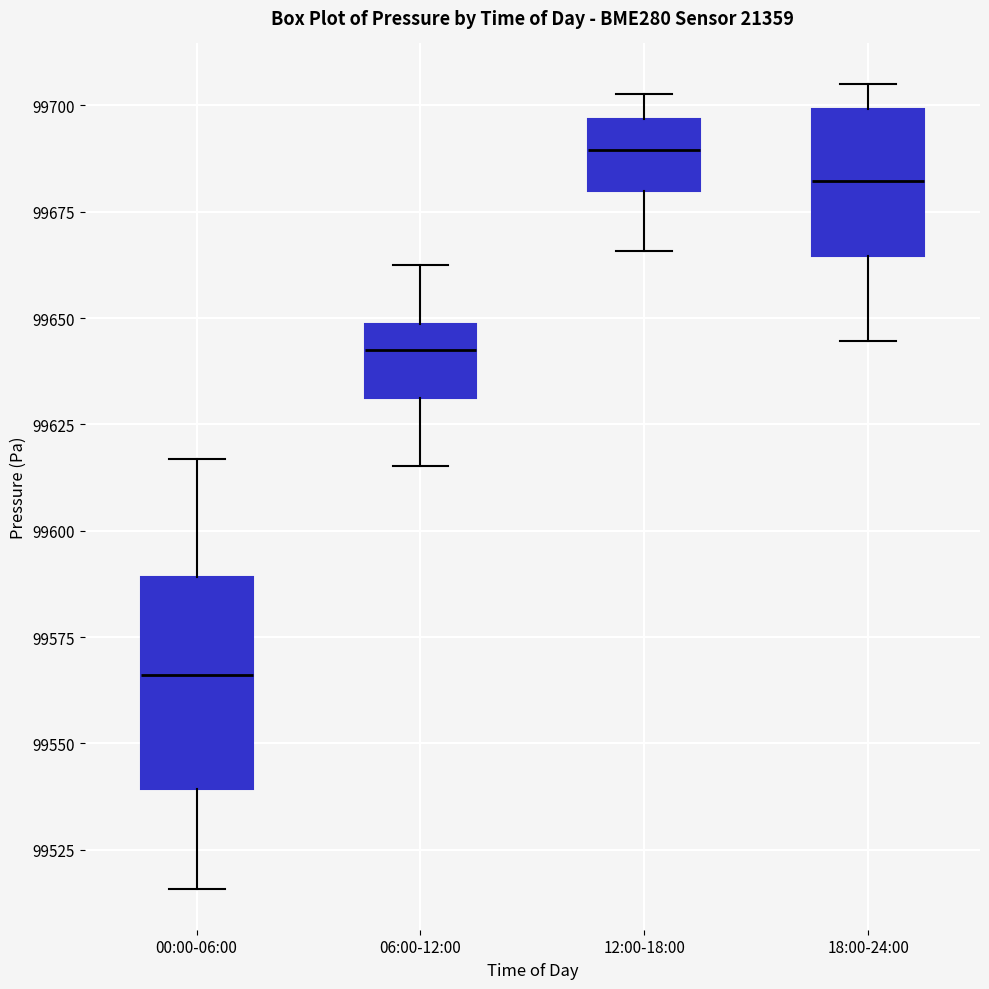

Where is the upper edge of the box for 18:00-24:00 on the y-axis? The values are not printed on the chart, so give them approximately, as read against the axis.

99700